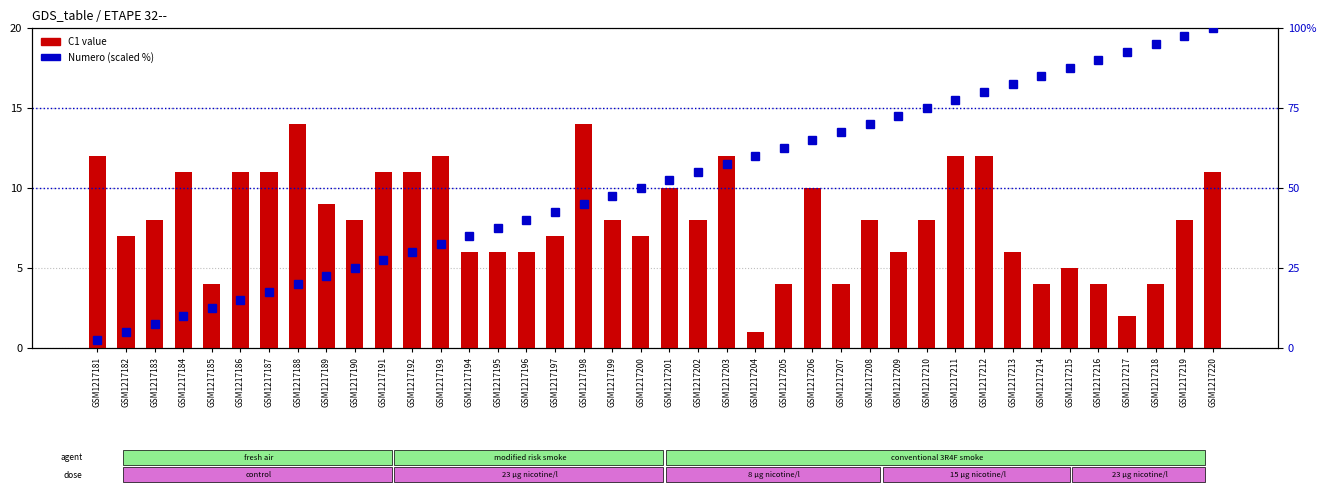

Where is C1 values nearest to the value 7?

GSM1217182